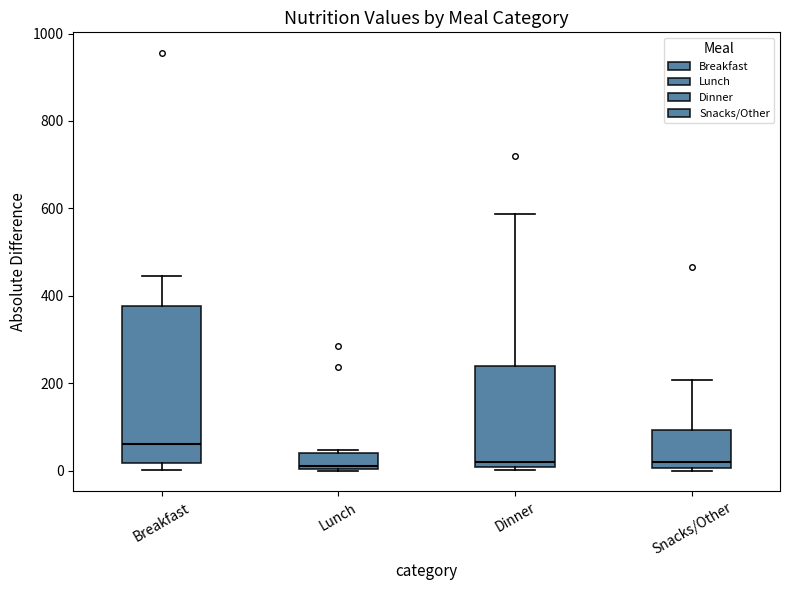

Reading left to right, read every box against the y-axis: the position of its median line, the range the box covers, and the ends of its whiskers. The values are not printed on the chart, so give them approximately, as read against the axis.

Breakfast: median 60, box 20 to 380, whiskers 0 to 440
Lunch: median 0 (just above the box's lower edge), box 0 to 40, whiskers 0 to 40 (just above the box's upper edge)
Dinner: median 20, box 0 to 240, whiskers 0 (just below the box's lower edge) to 580
Snacks/Other: median 20, box 0 to 100, whiskers 0 to 200